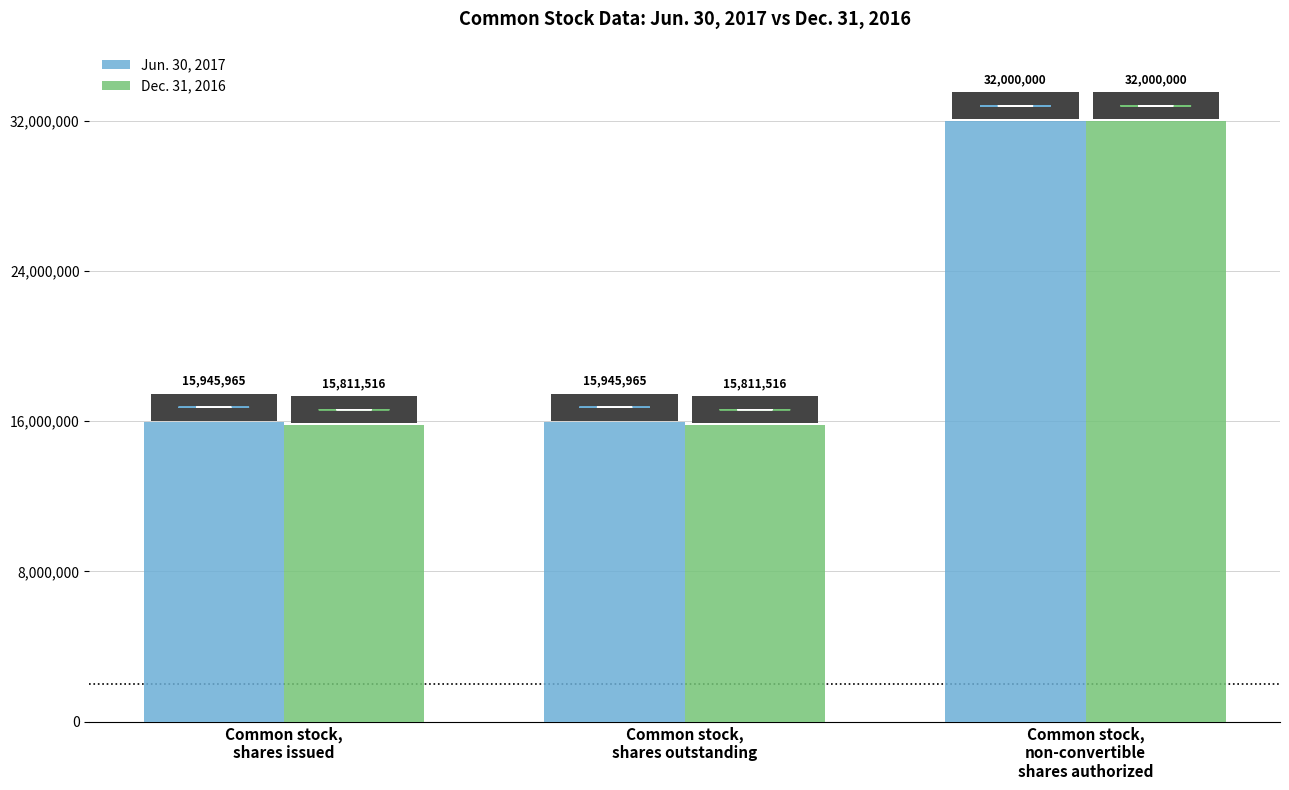

Rank the series by their average value, from lowest to highest.

Dec. 31, 2016, Jun. 30, 2017